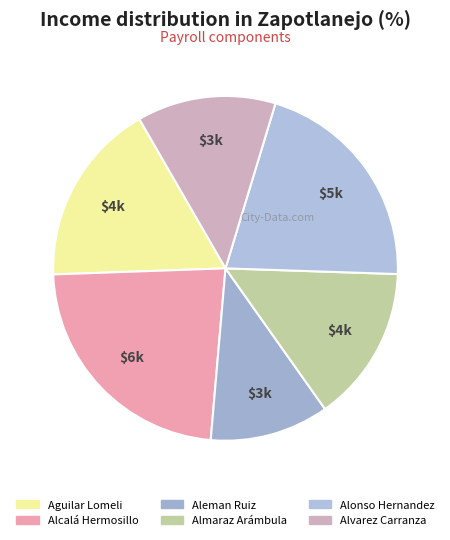

Count the number of slices in the pie.

6